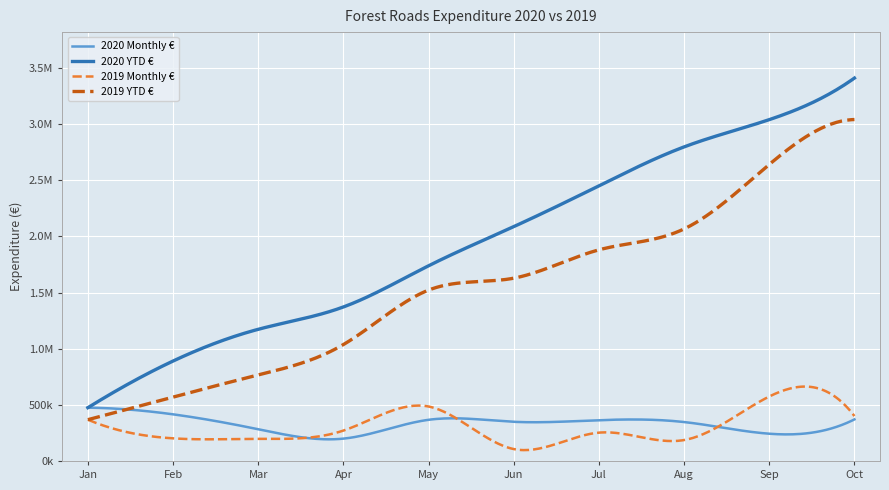

True or false: 2019 YTD € has more than 2 points higher than both neighbors.

False